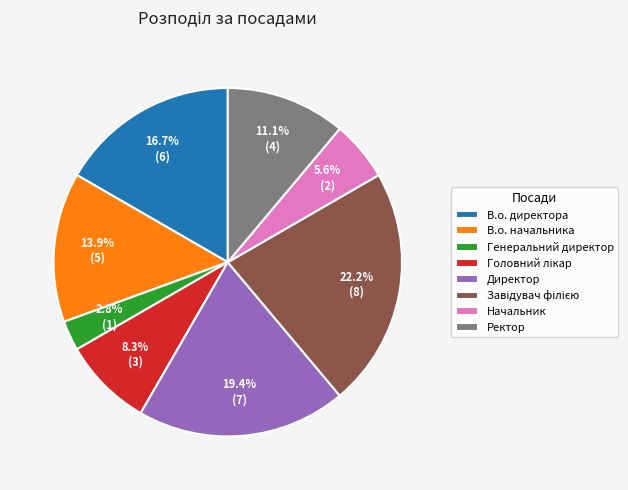

Between Начальник and В.о. директора, which is larger?

В.о. директора